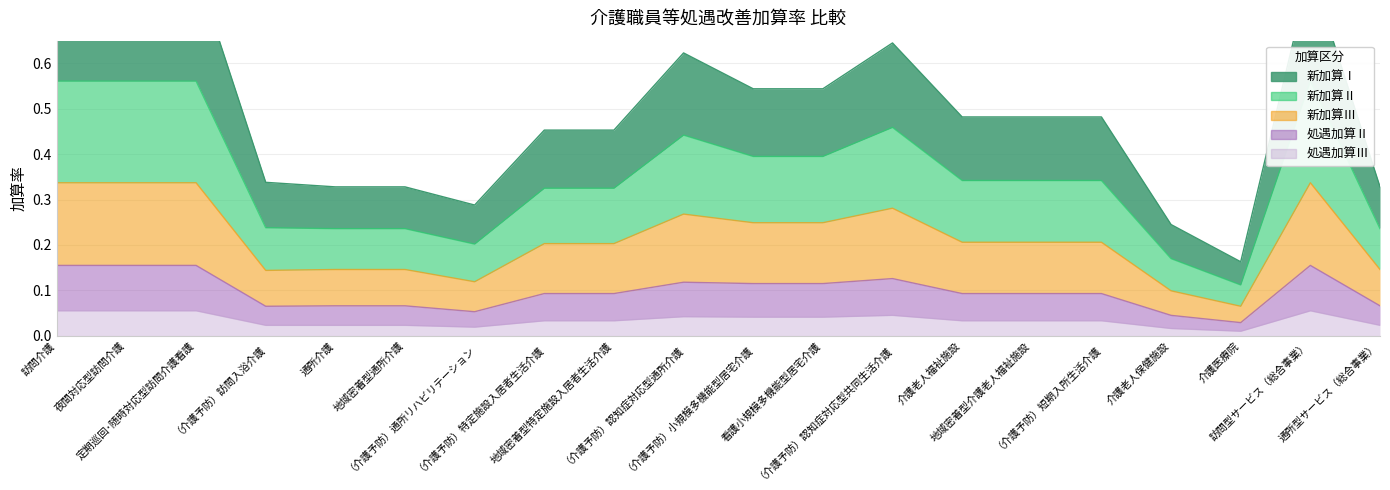

In 新加算Ⅱ, how many points are higher than both neighbors (excluding endpoints)?

3